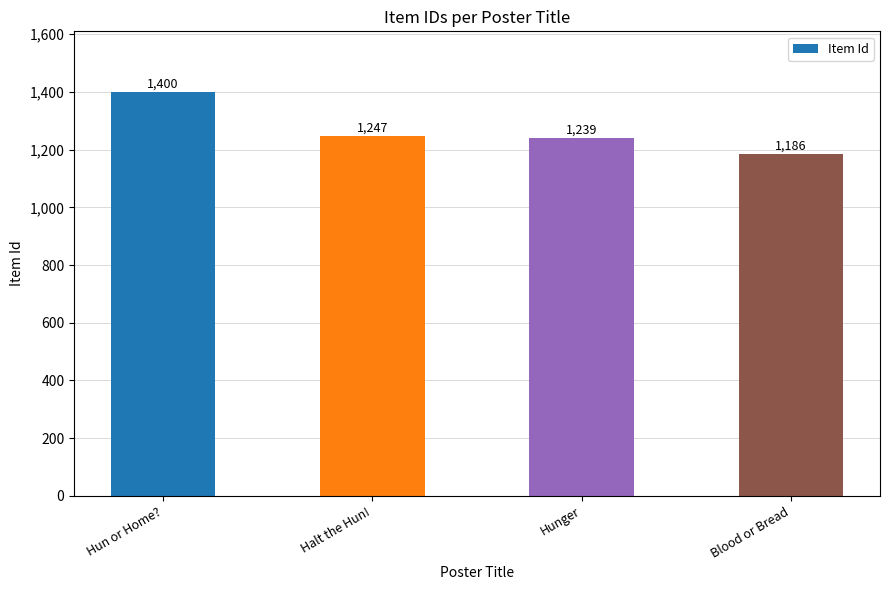

Are the bars horizontal?

No